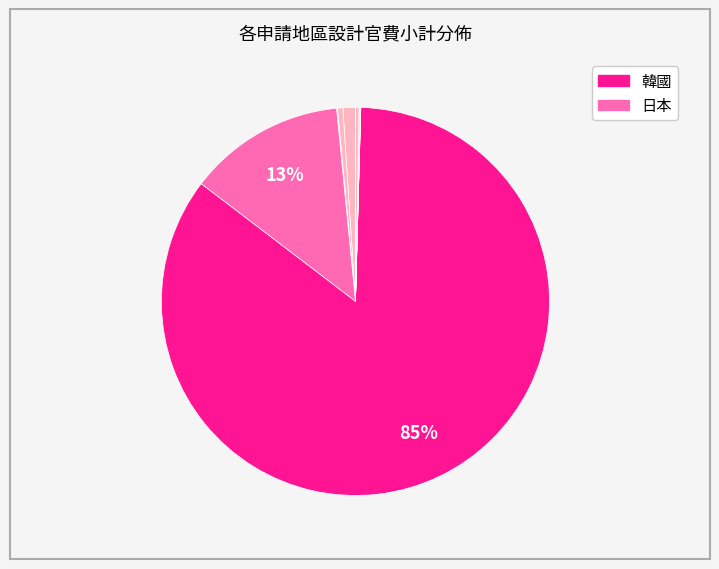

Which category accounts for the majority?

韓國